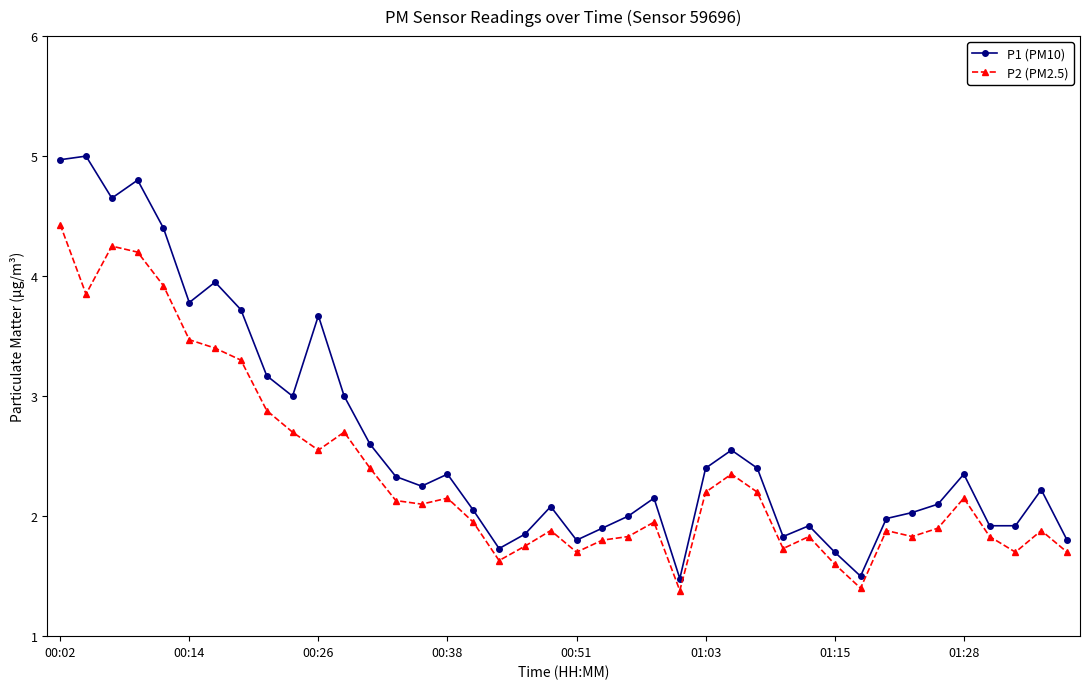

True or false: P2 (PM2.5) has more than 1 points higher than both neighbors.

True